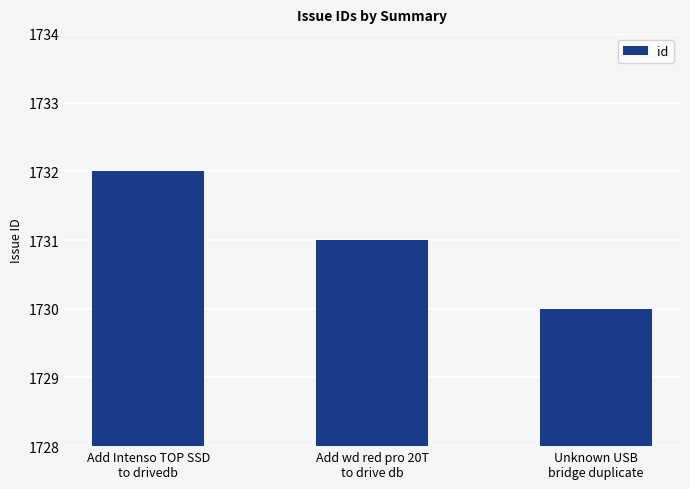

What is the maximum value shown in the chart?

1732